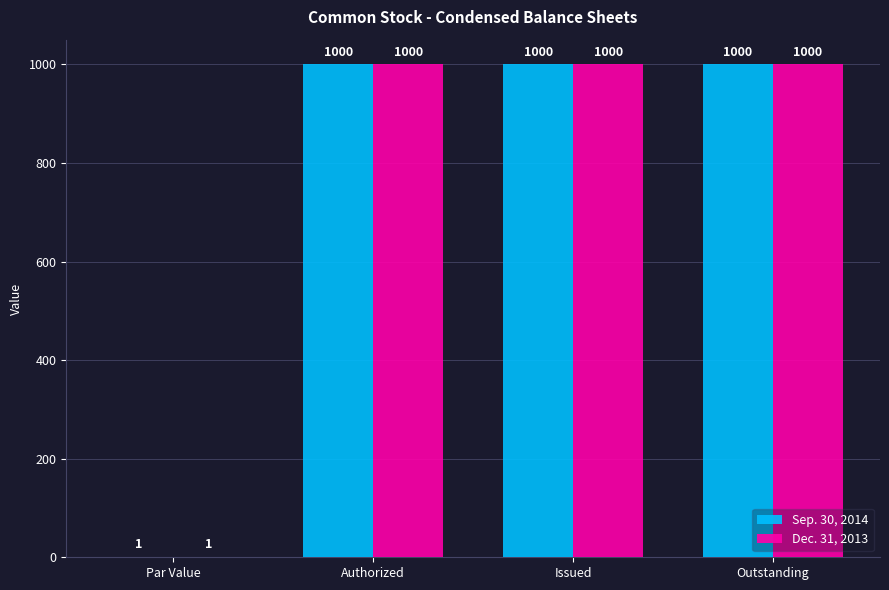

What are all the series names shown in the legend?

Sep. 30, 2014, Dec. 31, 2013